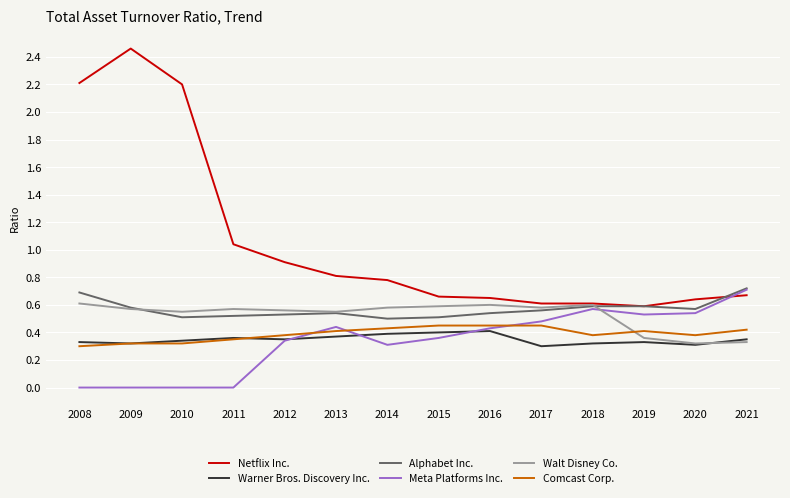

Is it true that Alphabet Inc. equals 0.5 at 2013?

True